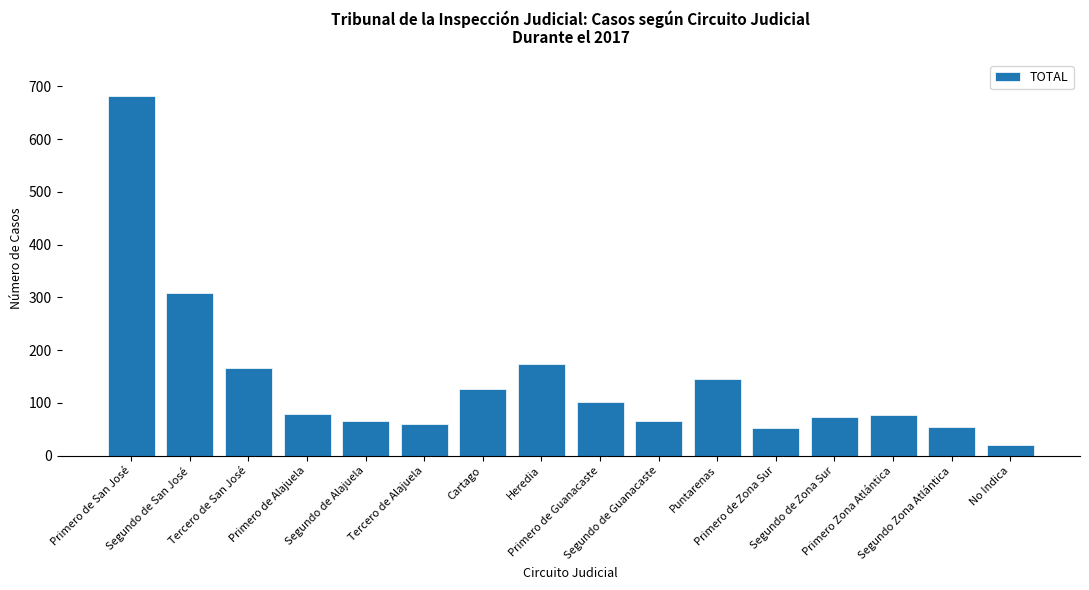

What is the sum of the values at Segundo de Alajuela and Primero de Alajuela?

146